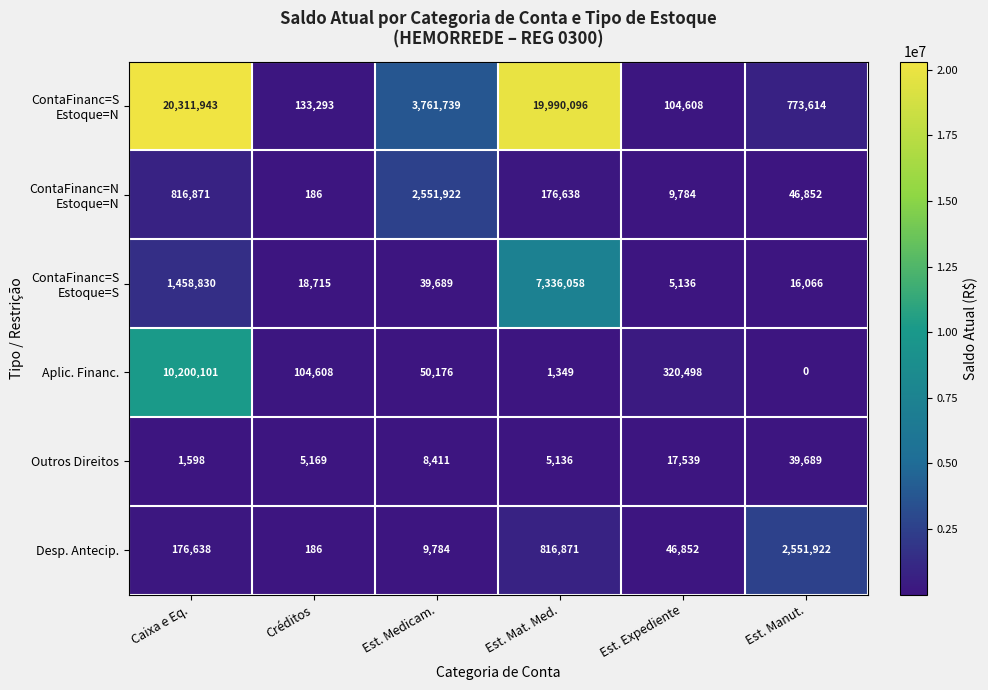

At which category does the chart reach its peak across all series?

Caixa e Eq.